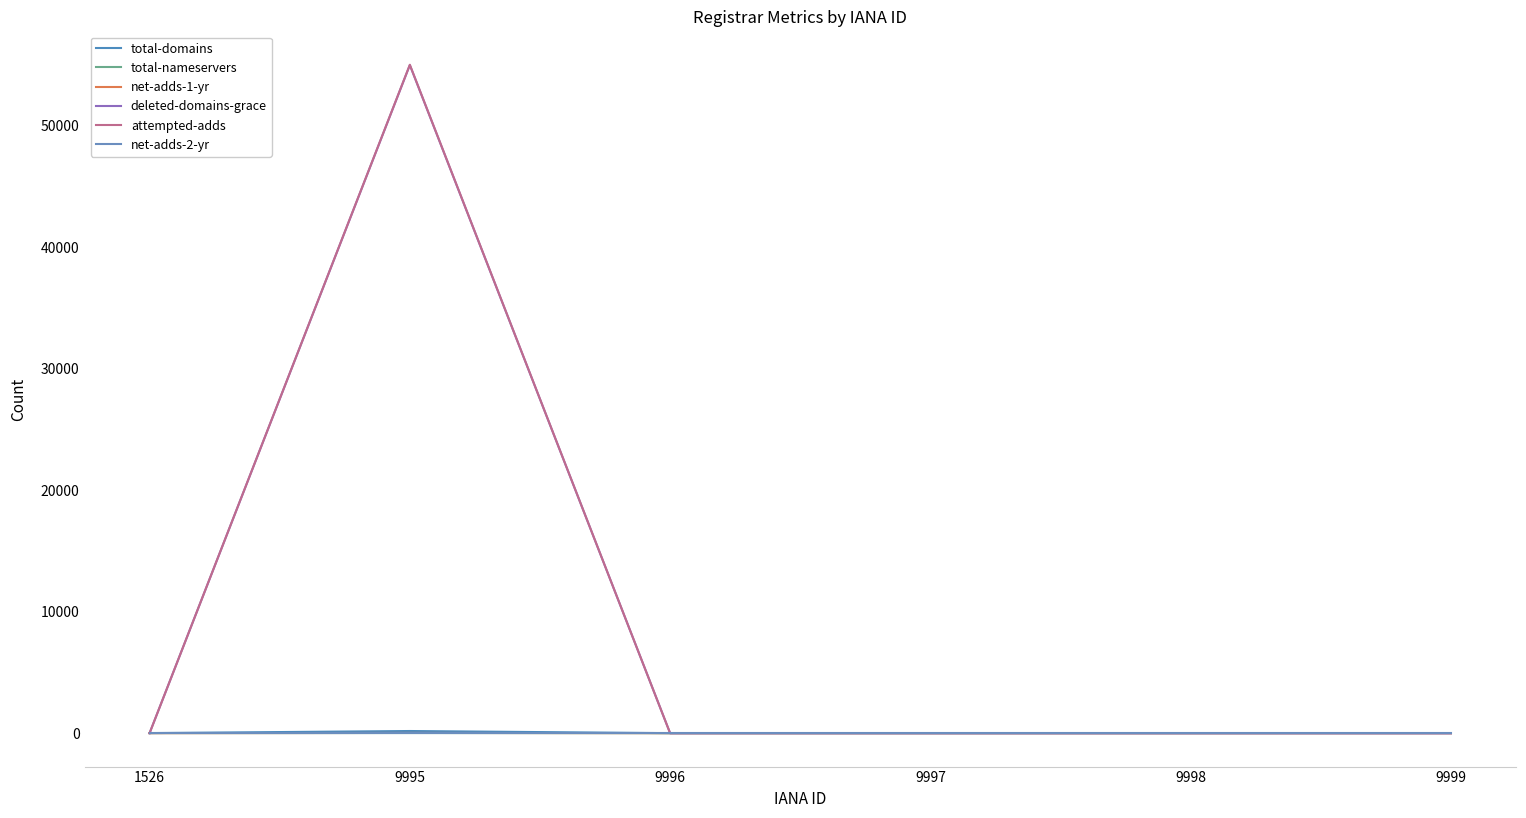

Between 9995 and 9998, which series saw the biggest shift?

attempted-adds